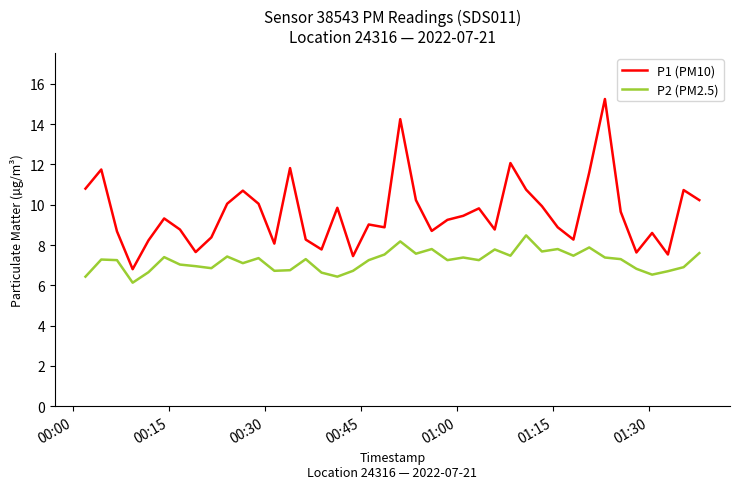

Which series has the largest total across all categories?

P1 (PM10)